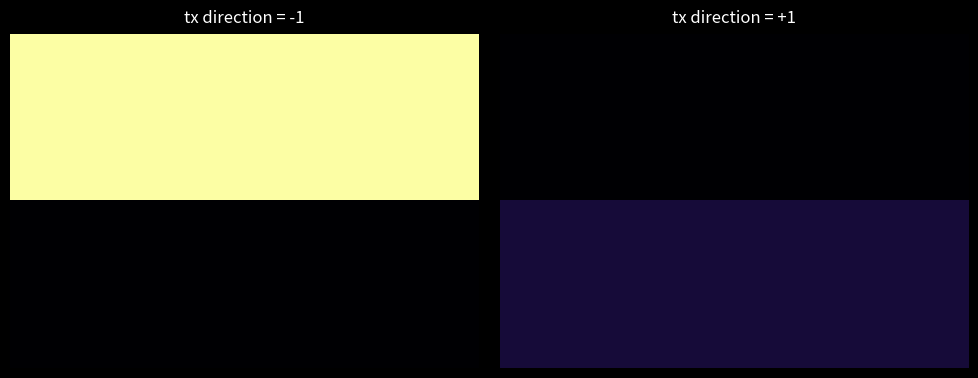

True or false: 8047beea18cbffce85d04097d359d33c023842c has a value of 3 at io_index.

False